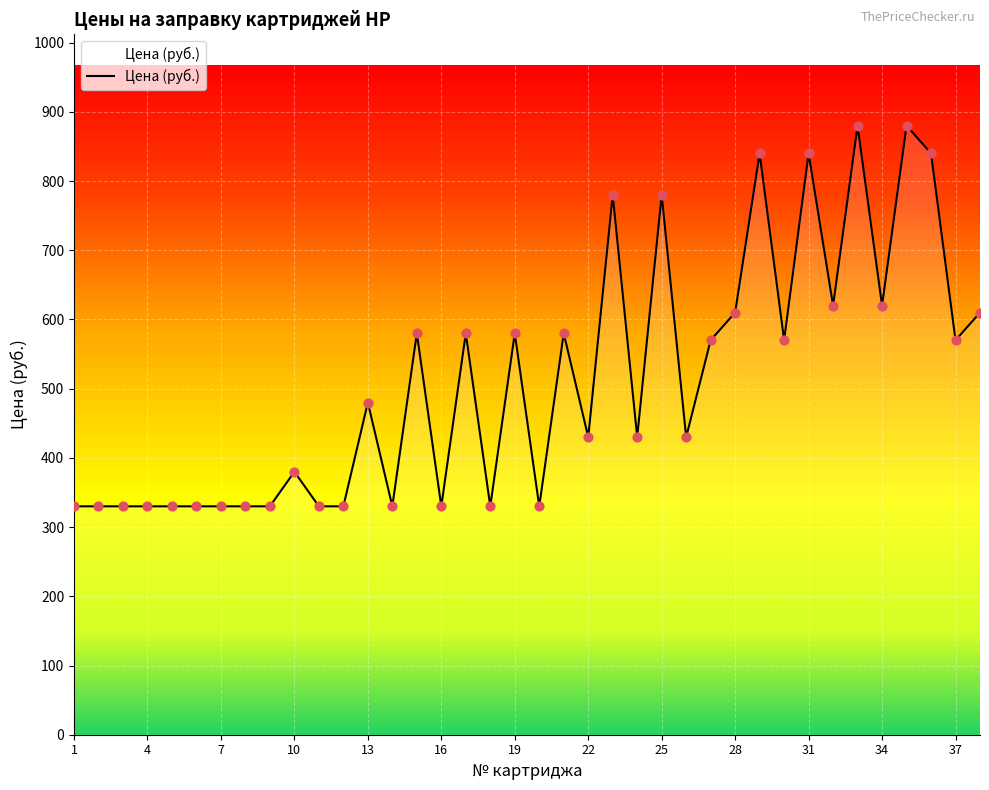

Between 24 and 9, which is larger?

24